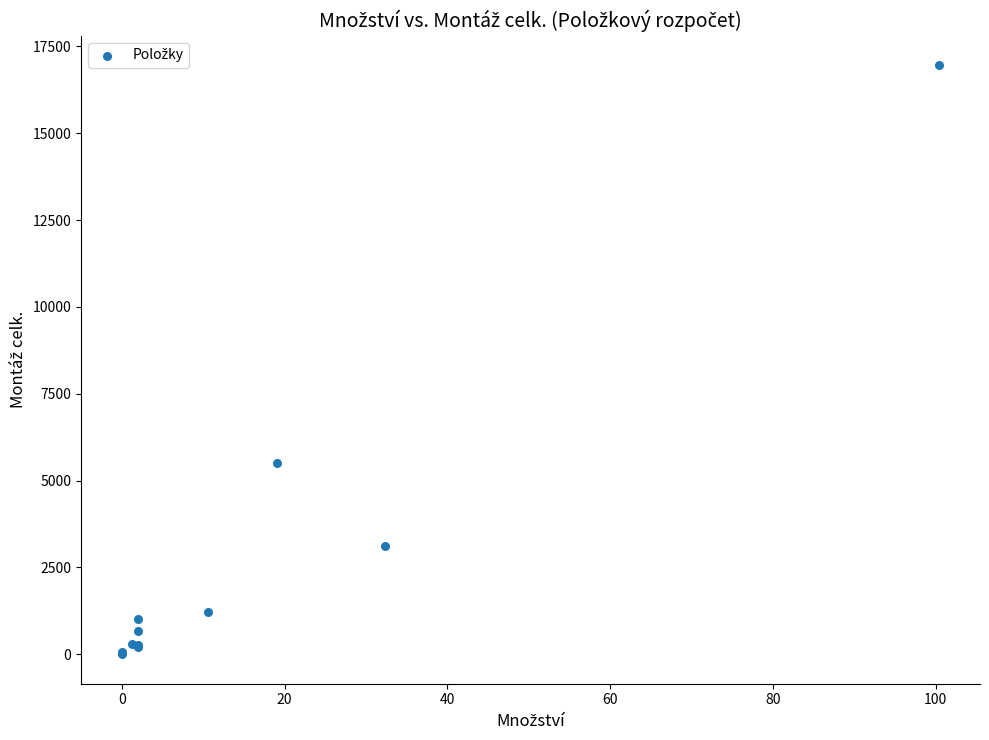

What Y value in the scatter plot is closest to 8477?

5504.2